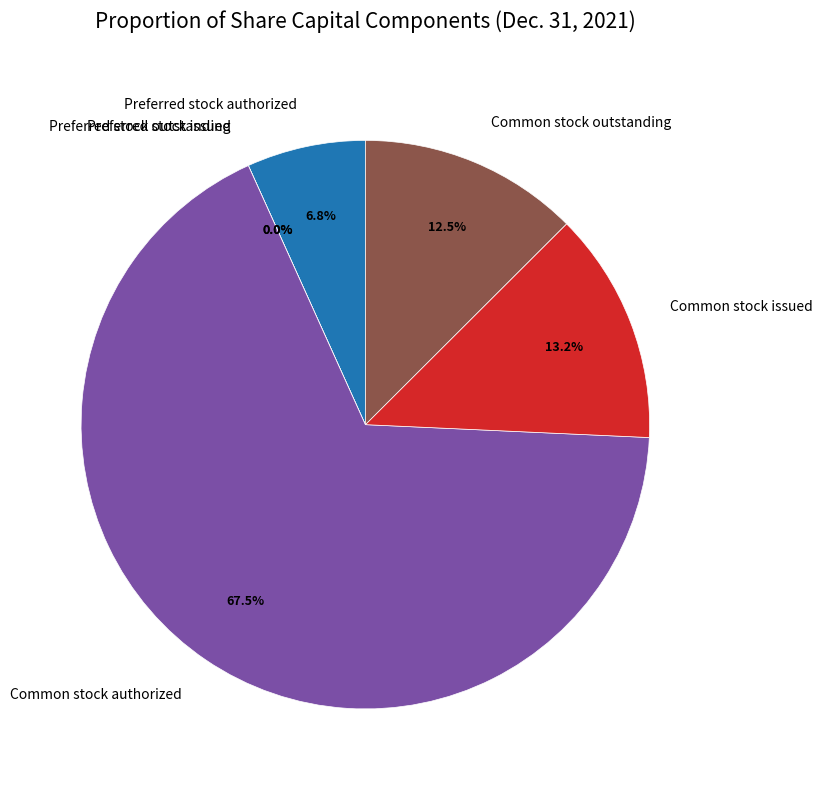

What percentage is NOT represented by Preferred stock issued?

100.0%